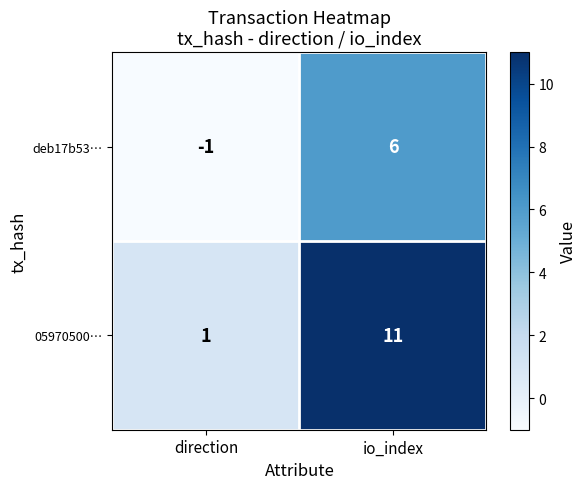

List the series in order of their peak value, highest first.

05970500…, deb17b53…